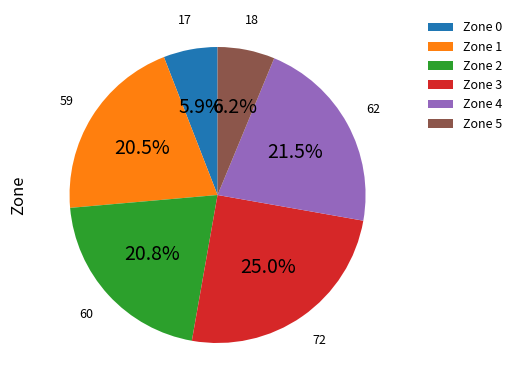

What is the largest slice in the pie chart?

Zone 3